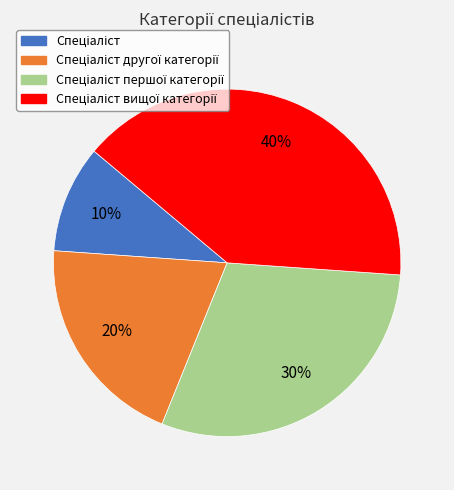

To the nearest percent, what is the average slice percentage?

25%